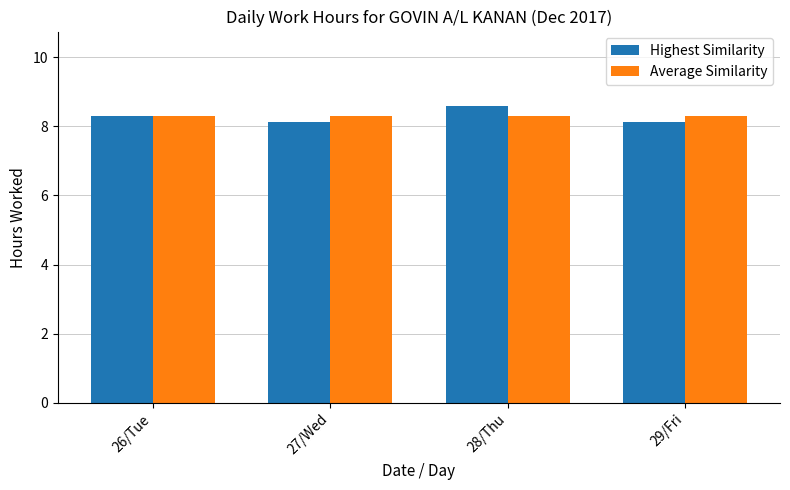

Are the bars horizontal?

No